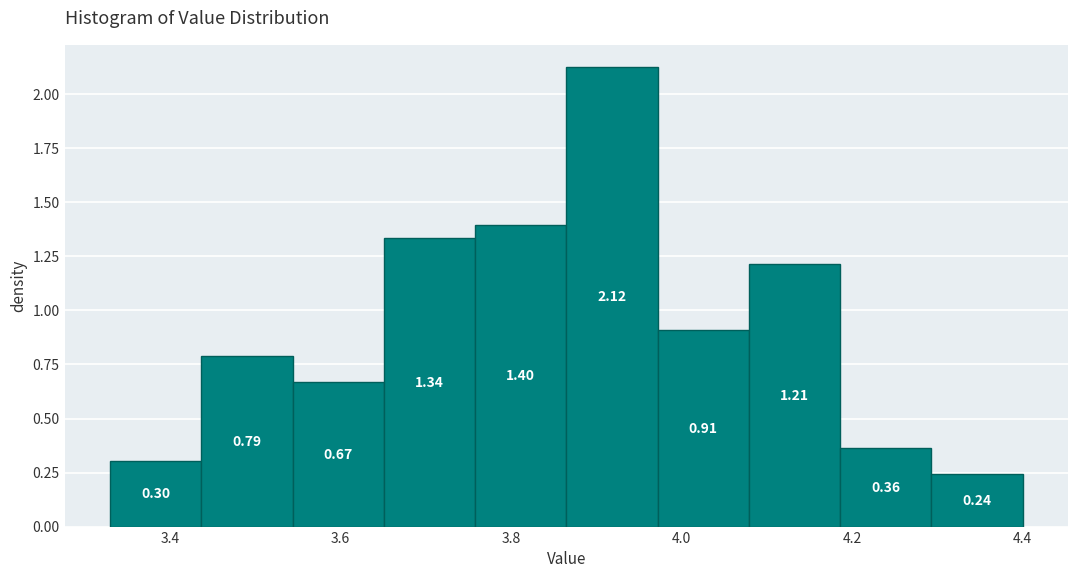

Which range on the x-axis has the tallest bar?

3.86 to 3.98